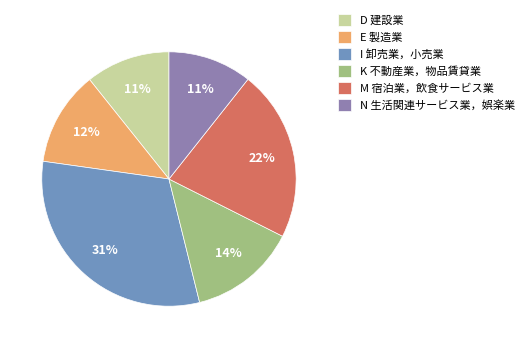

Does I 卸売業，小売業 represent more than half of the total?

No